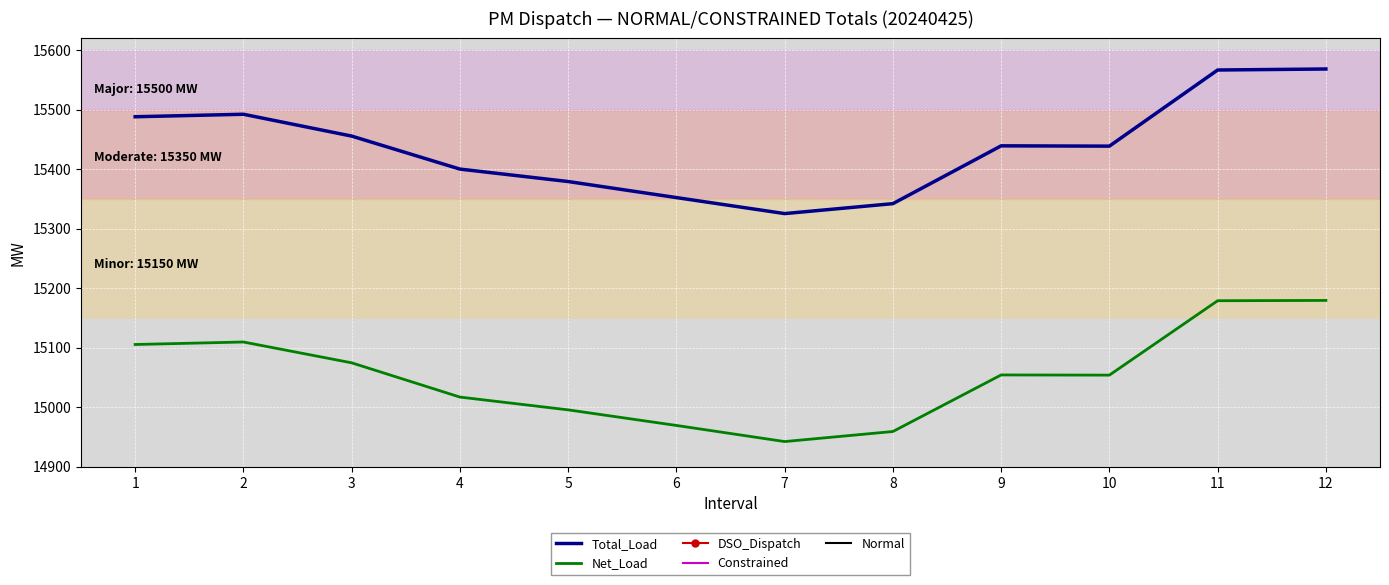

How many data points does each series have?

12